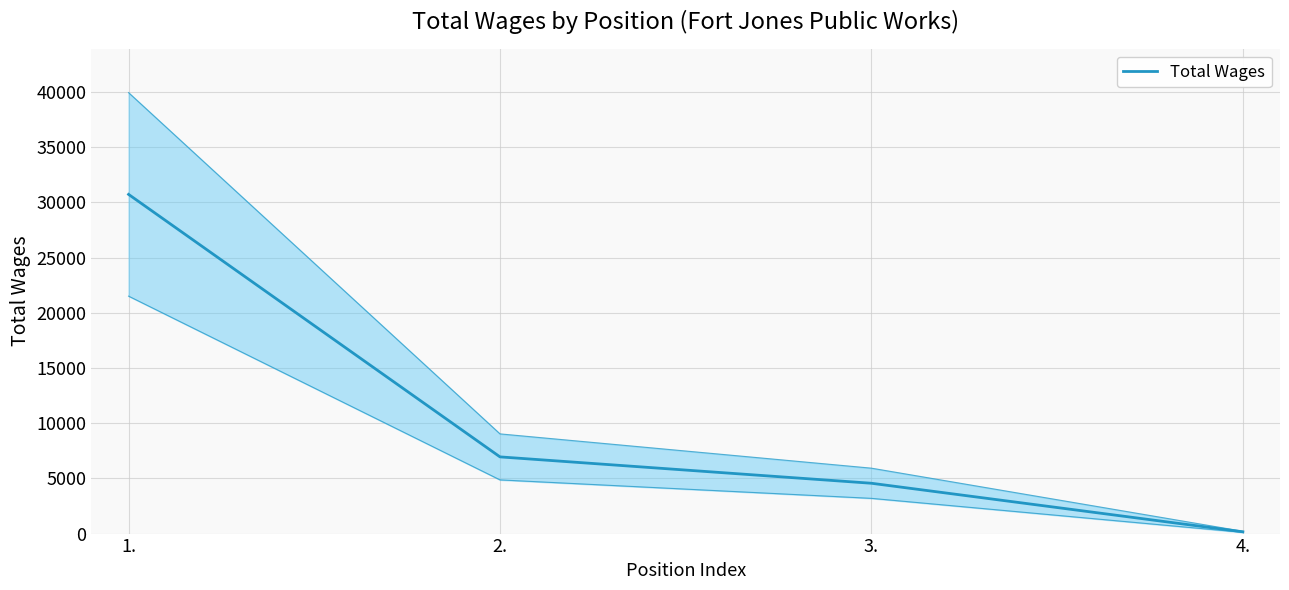

The chart shows a value of 4559 at 3.. True or false?

True